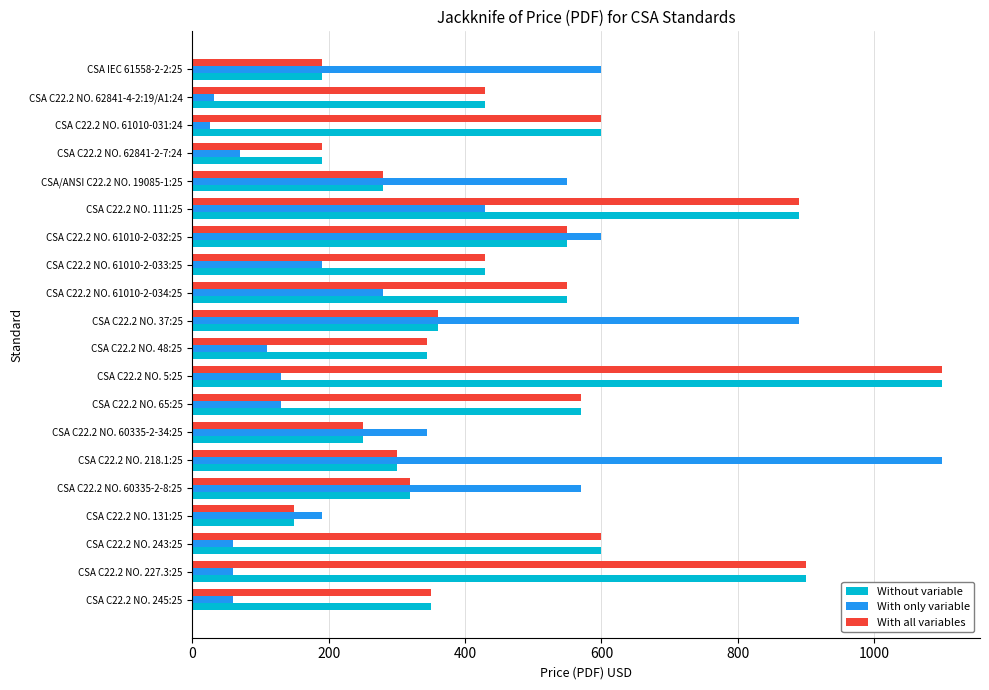

Which series has the widest spread of values?

With only variable